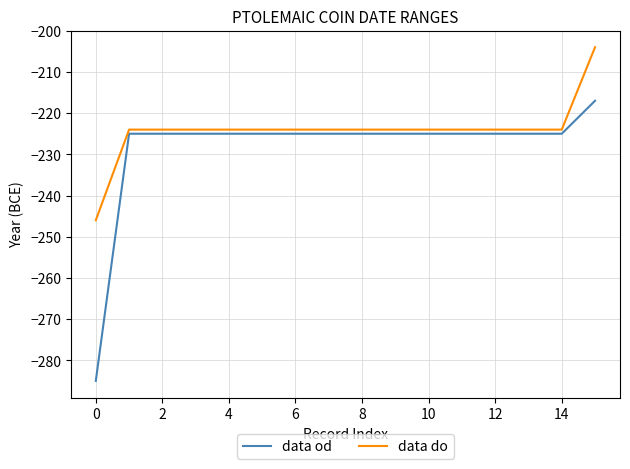

What is the minimum value shown in the chart?

-285